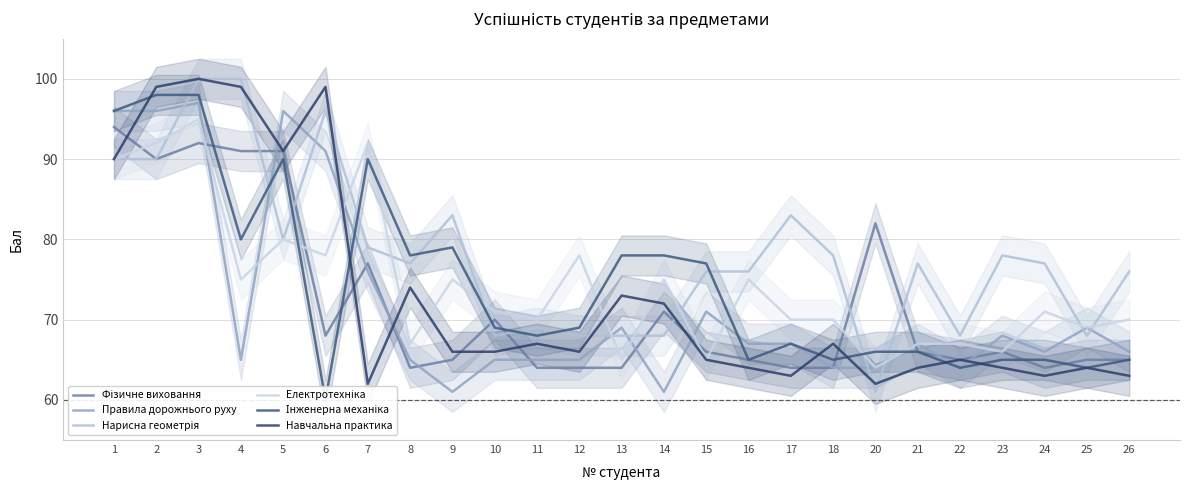

List the series in order of their peak value, lowest first.

Фізичне виховання, Електротехніка, Правила дорожнього руху, Інженерна механіка, Нарисна геометрія, Навчальна практика